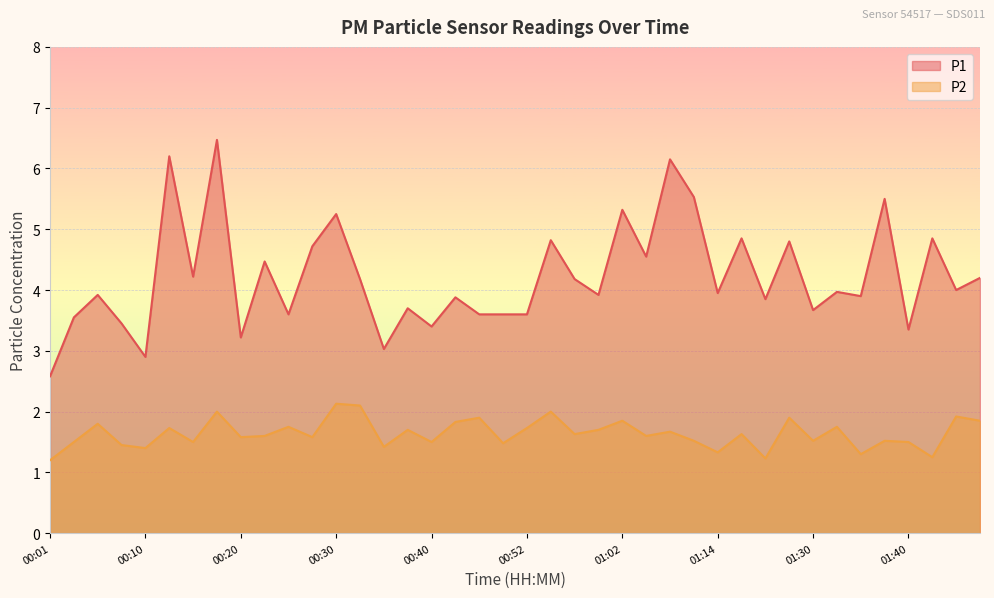

What position from the right is 00:25?

30